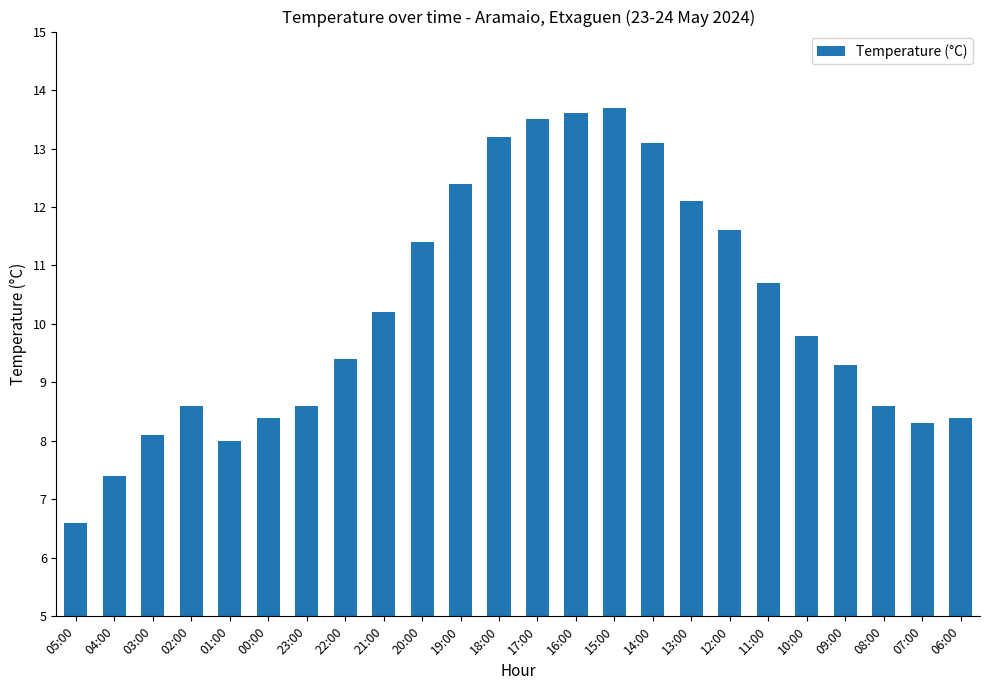

What is the average value?

10.2